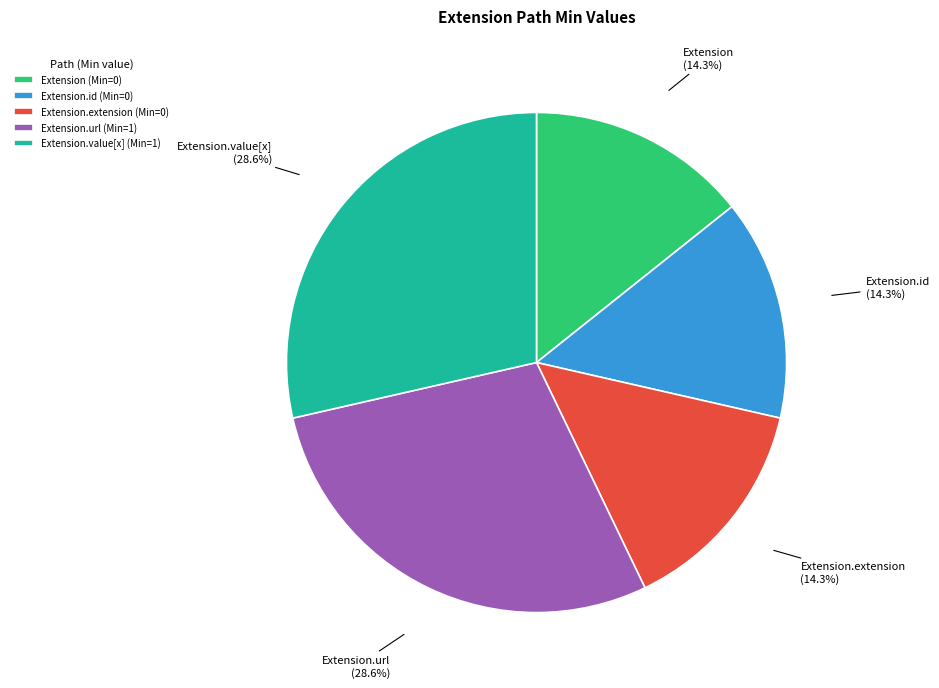

Which has a higher value, Extension.url (Min=1) or Extension (Min=0)?

Extension.url (Min=1)